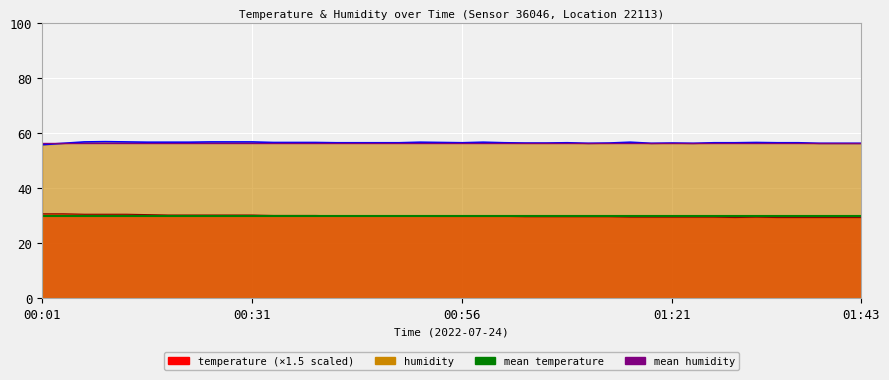

At which category does the chart reach its minimum across all series?

00:01